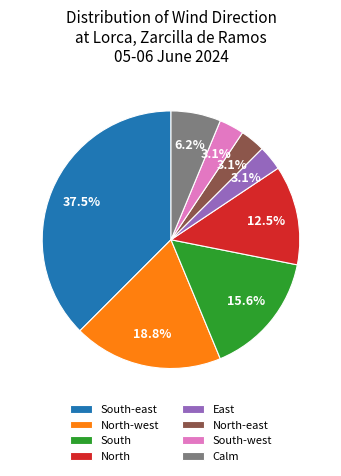

Which has a higher value, Calm or North-west?

North-west